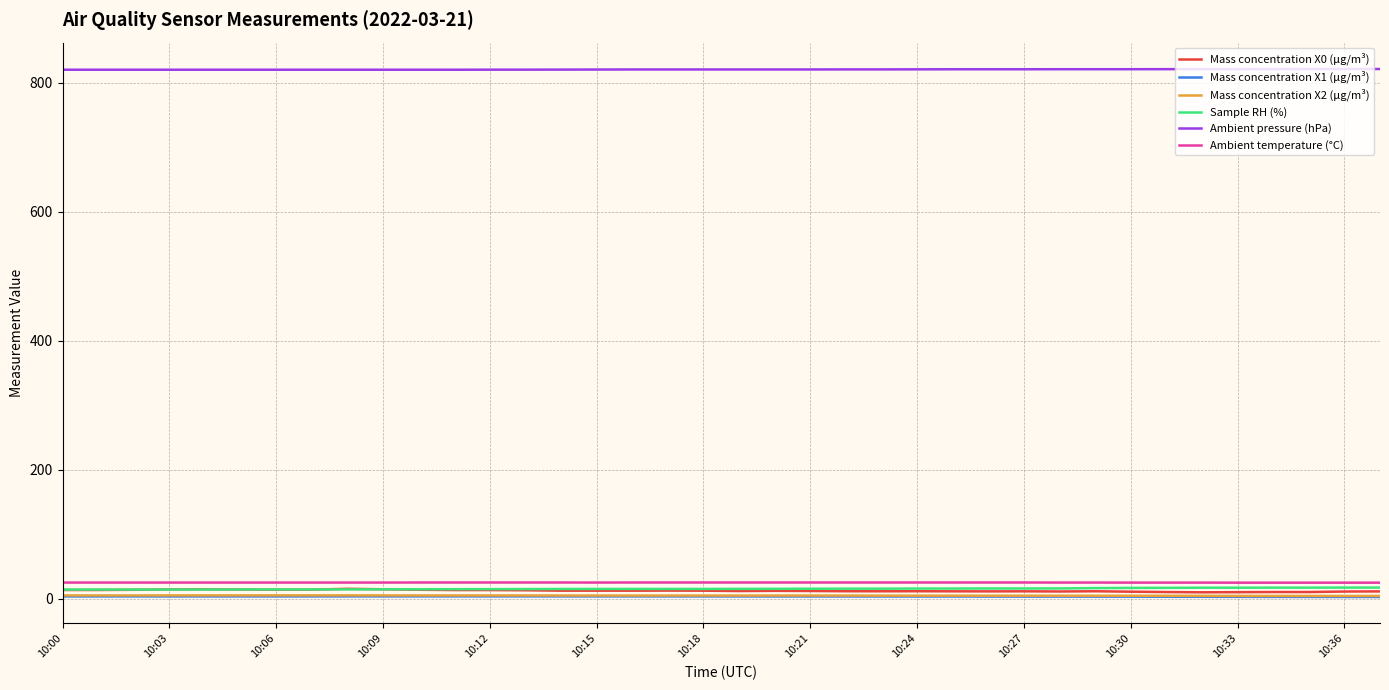

True or false: Ambient pressure (hPa) and Mass concentration X0 (μg/m³) cross at least once.

False